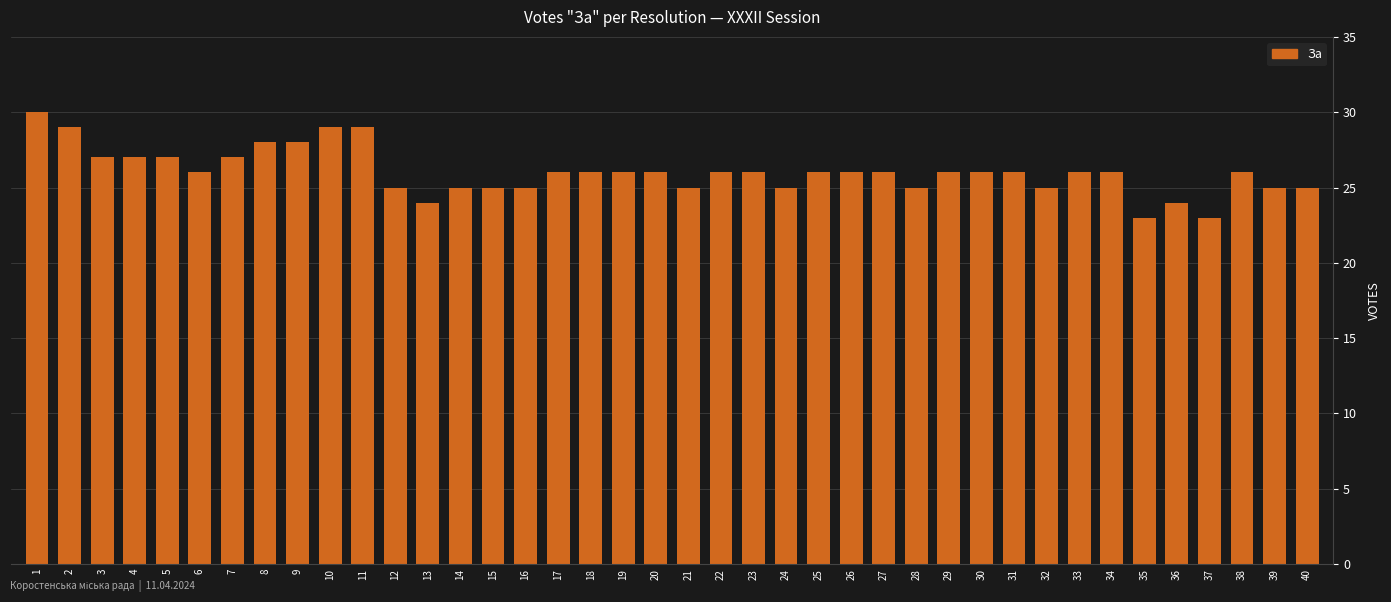

How many data points does each series have?

40